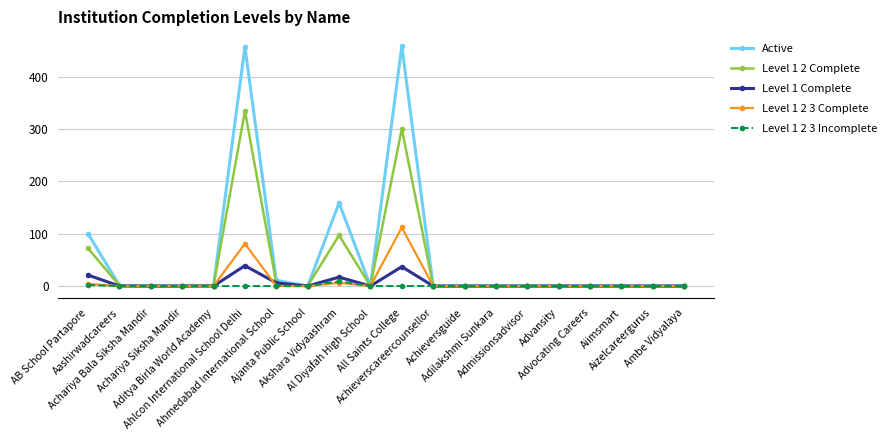

What is the difference between the maximum and minimum values in the Active series?

459